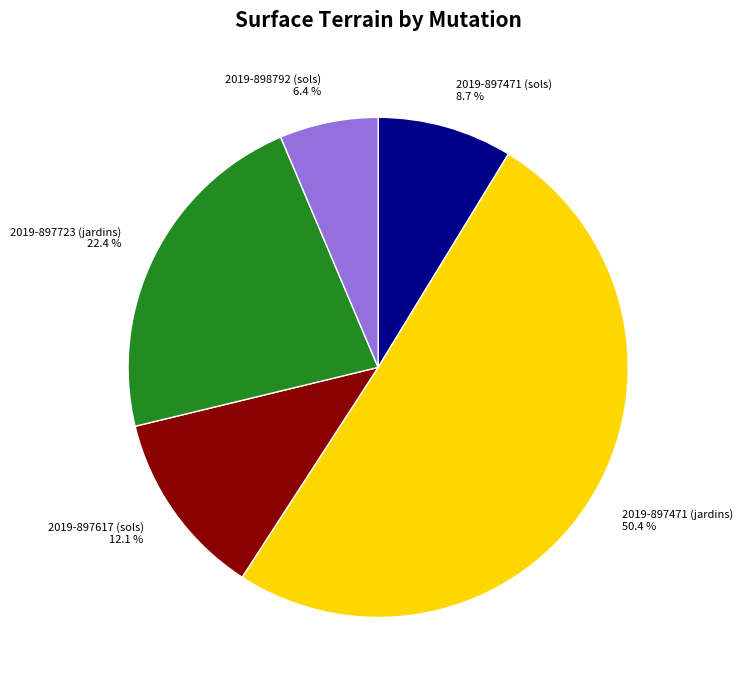

Is the sum of 2019-898792 (sols) and 2019-897723 (jardins) greater than half?

No